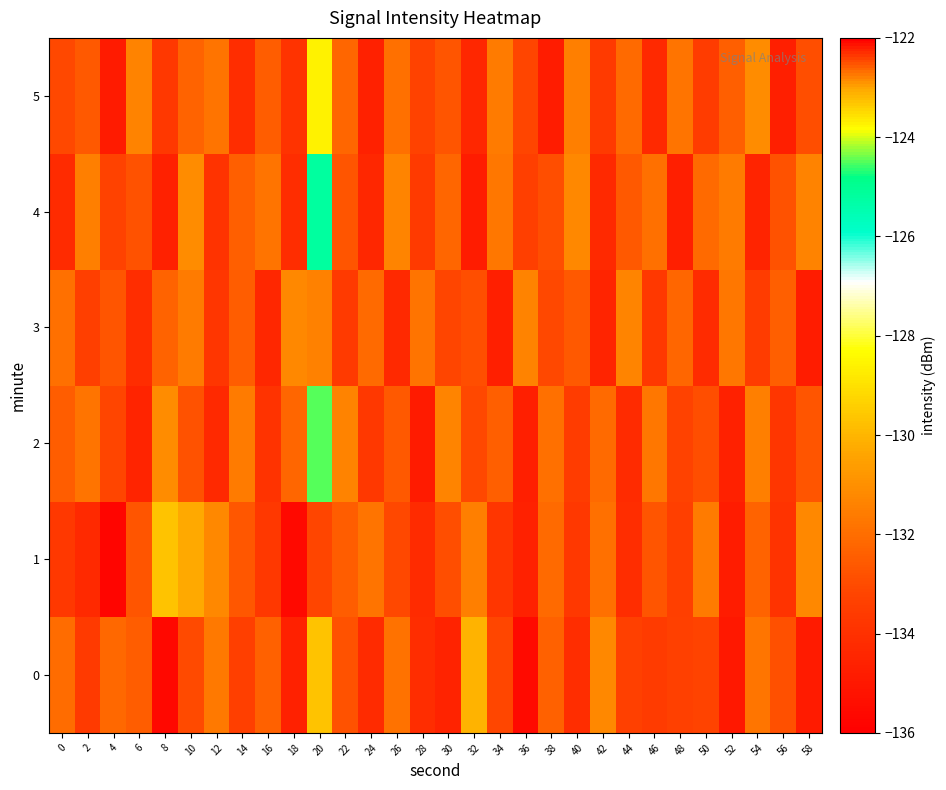

Rank the series at 24 from highest to lowest value.

row_1, row_3, row_2, row_0, row_4, row_5